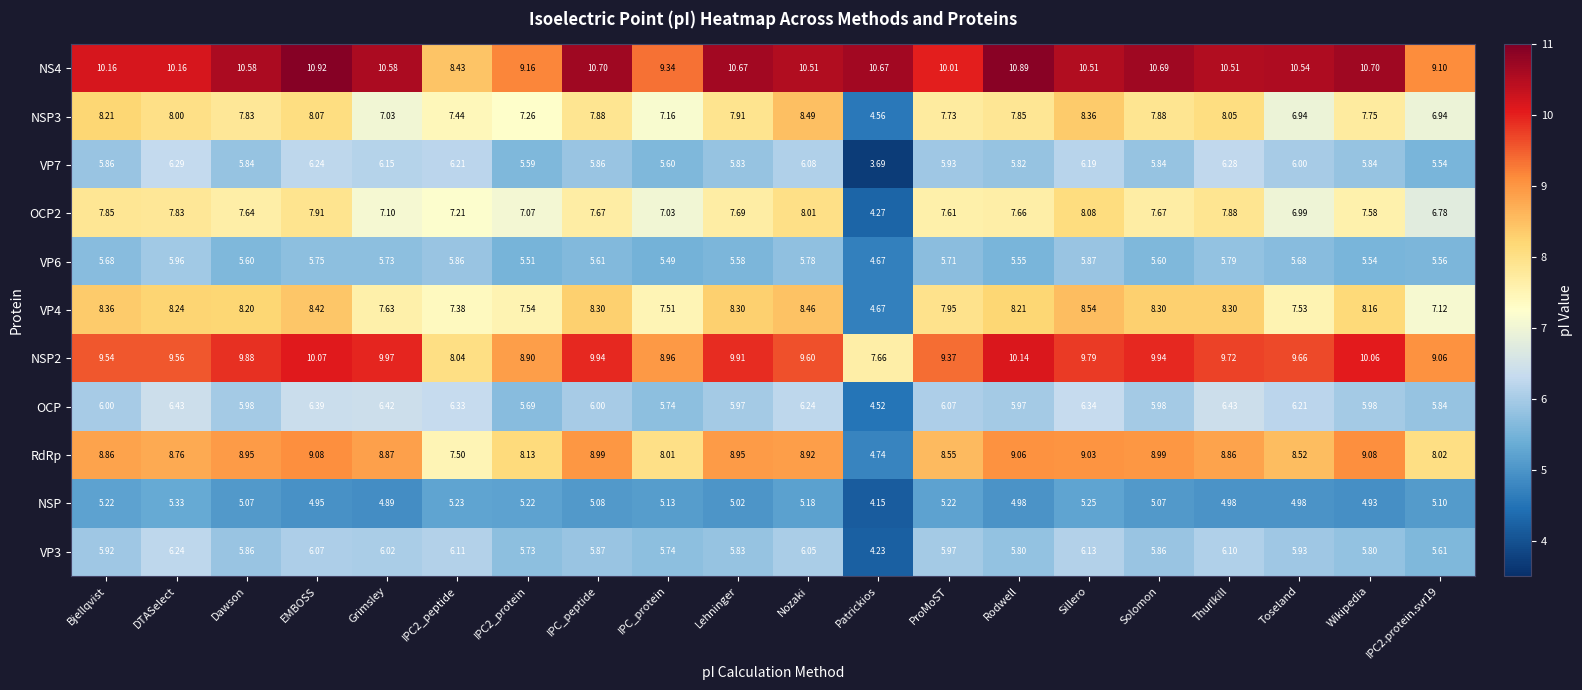

At how many categories does at least one series exceed 6?

20